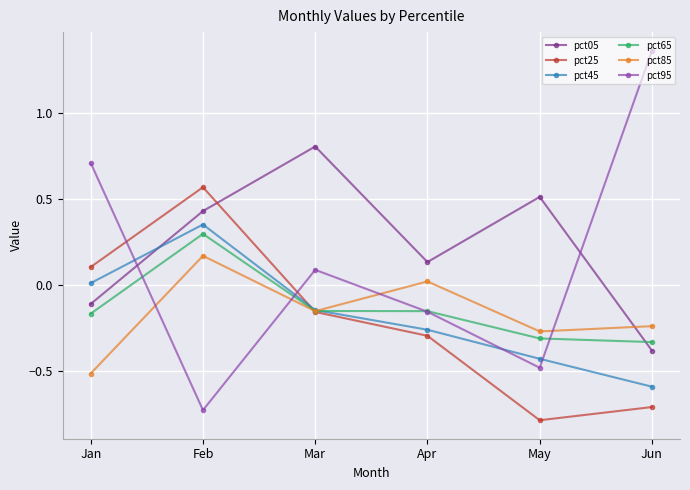

Which series has the largest range (max minus min)?

pct95